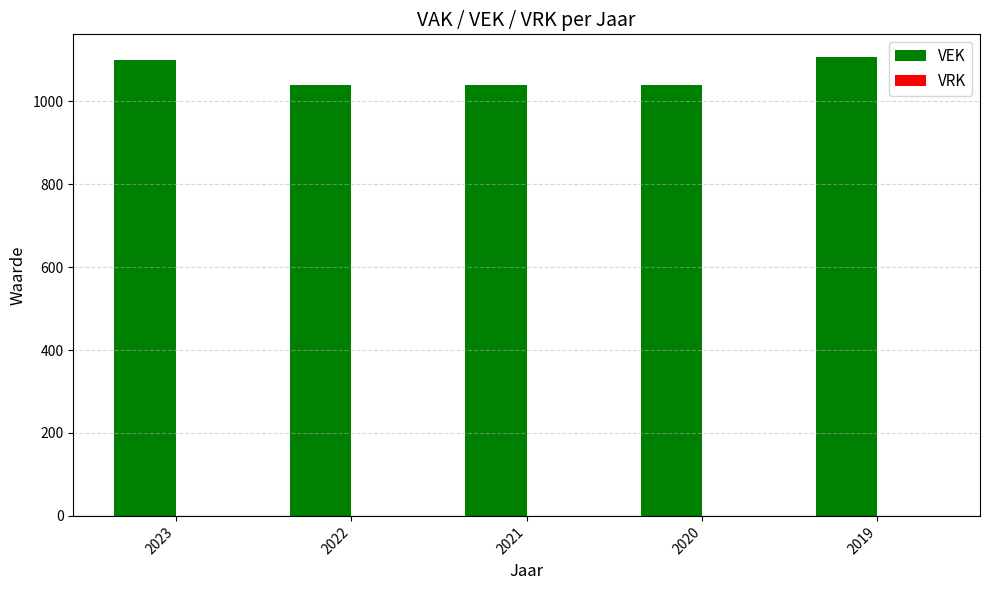

What is the smallest value displayed?

1040